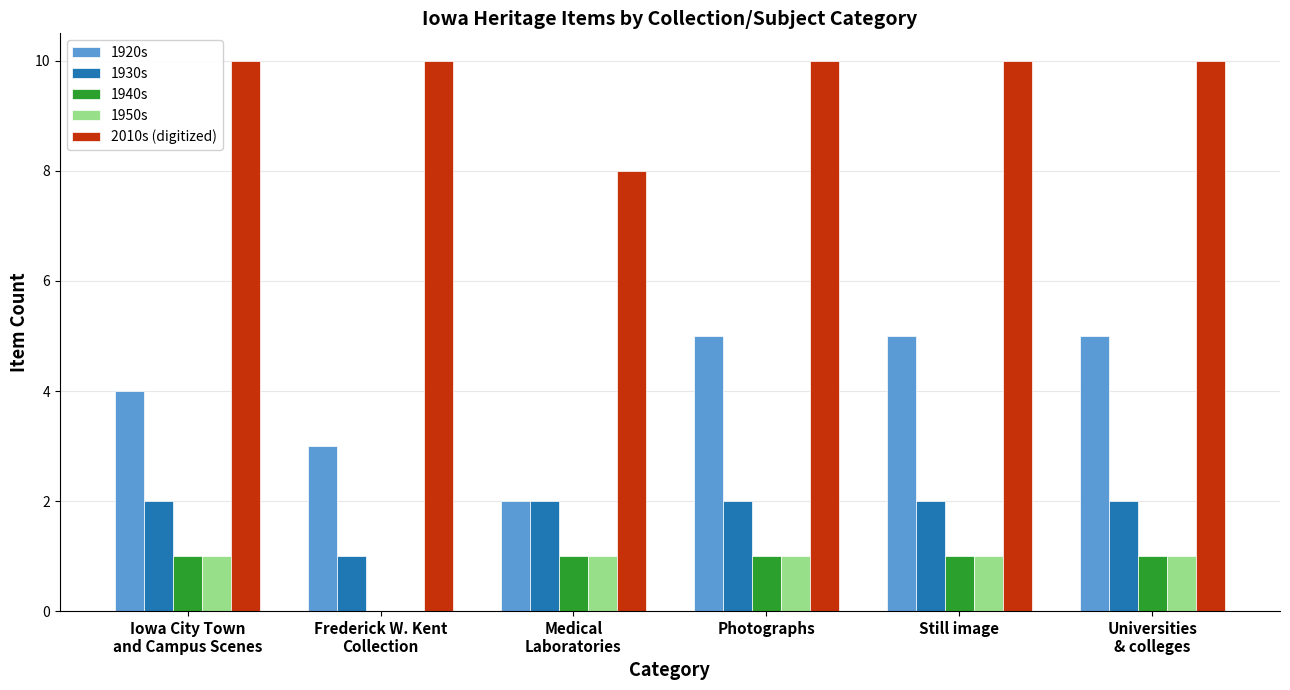

What are all the series names shown in the legend?

1920s, 1930s, 1940s, 1950s, 2010s (digitized)